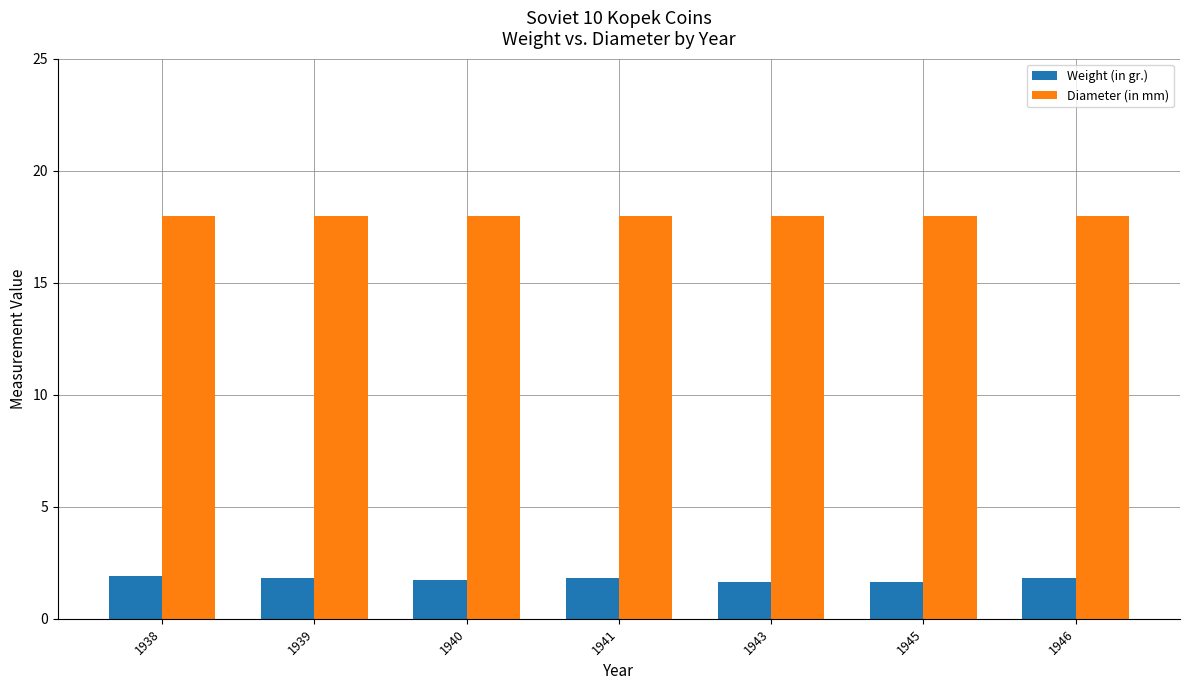

Rank the series by their average value, from lowest to highest.

Weight (in gr.), Diameter (in mm)